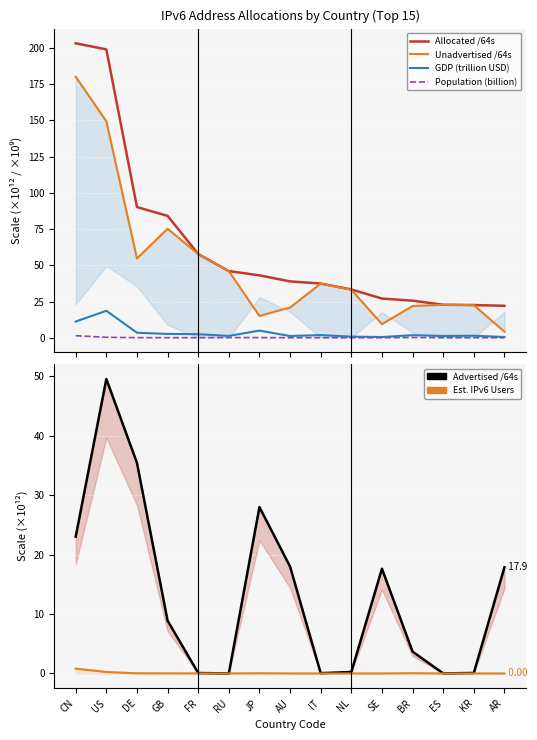

True or false: Est. IPv6 Users (billion) has more than 0 interior local peaks.

True